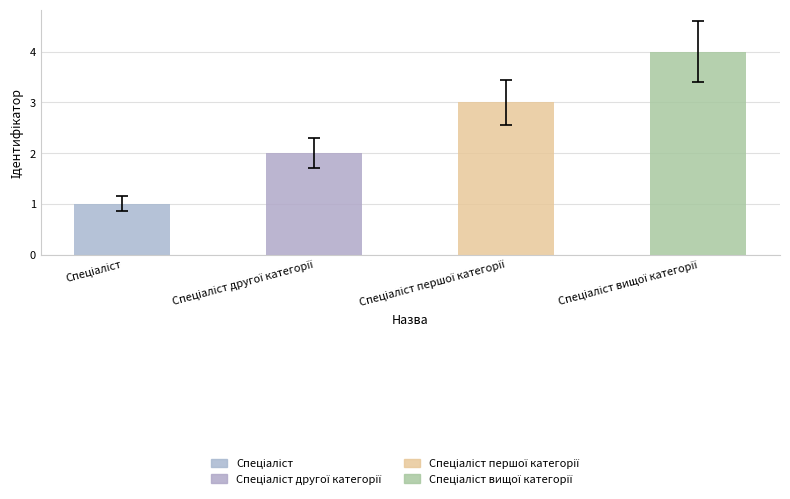

What is the sum of all values?

10